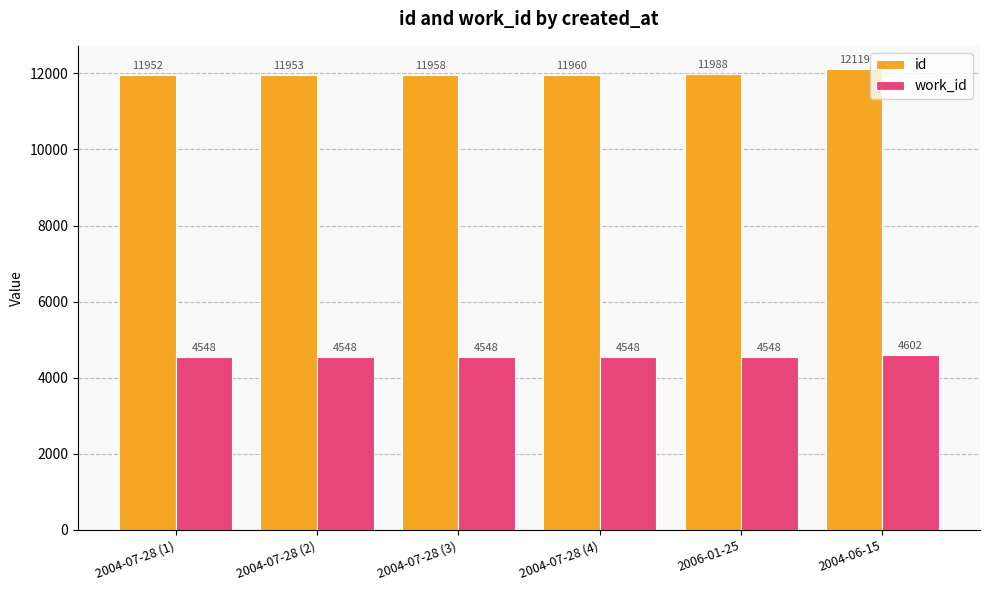

What position from the left is 2004-07-28 (4)?

4